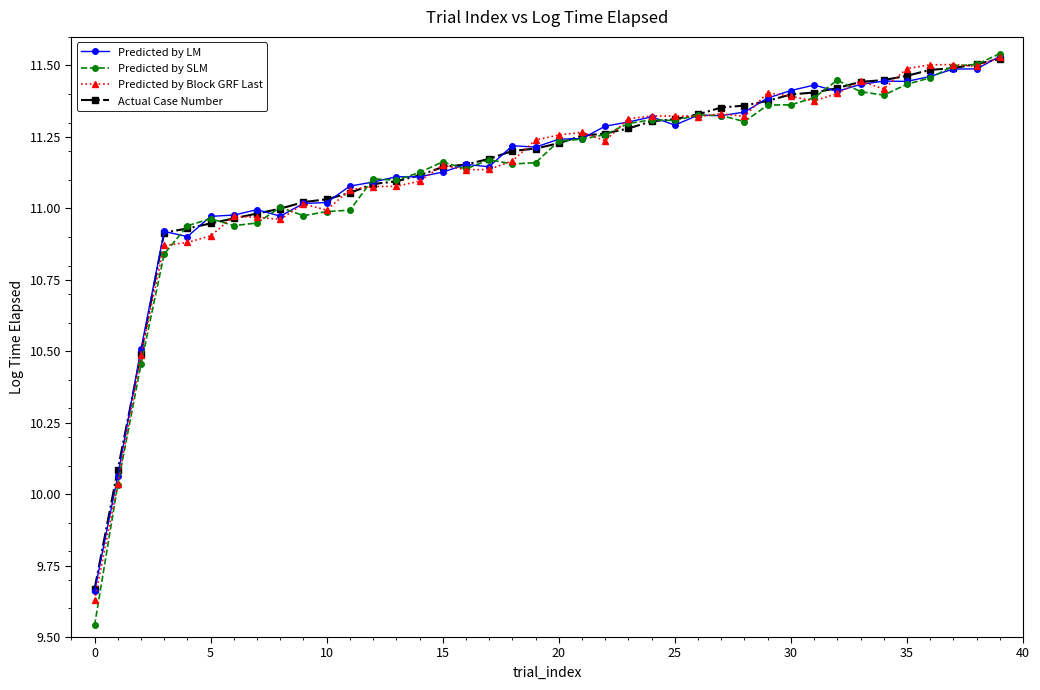

Which series has the largest range (max minus min)?

Predicted by SLM